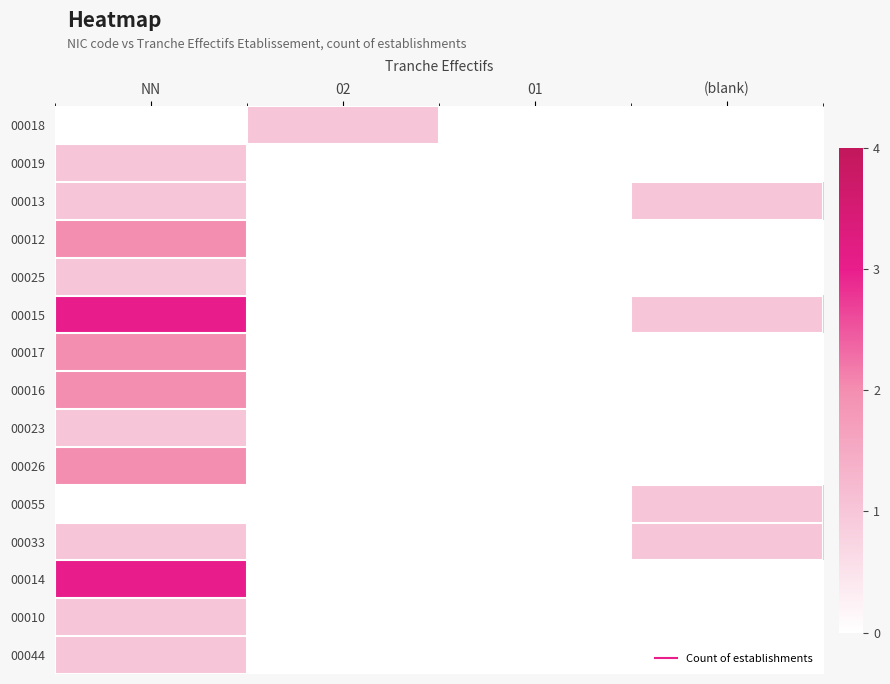

At which category is the sum across all series the highest?

NN